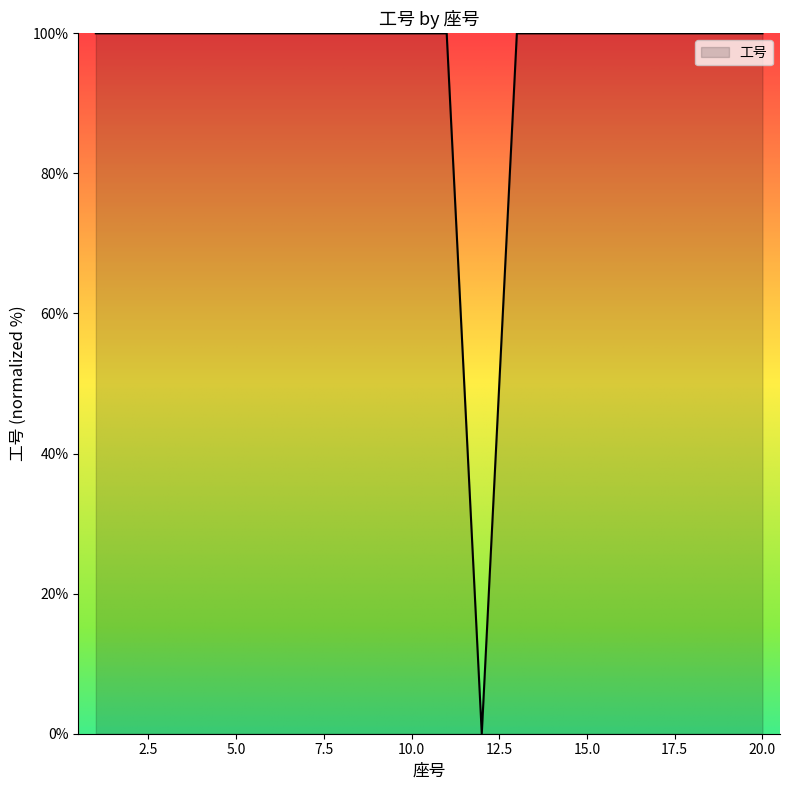

What is the average value?

95.0